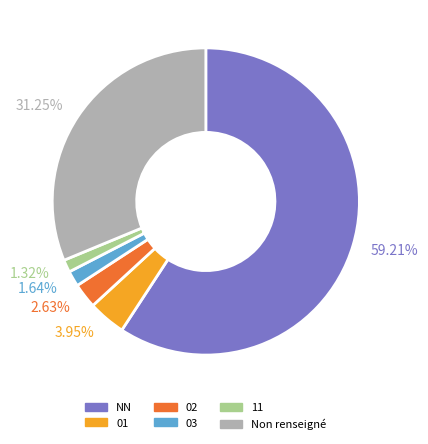

How many segments does this pie chart have?

6